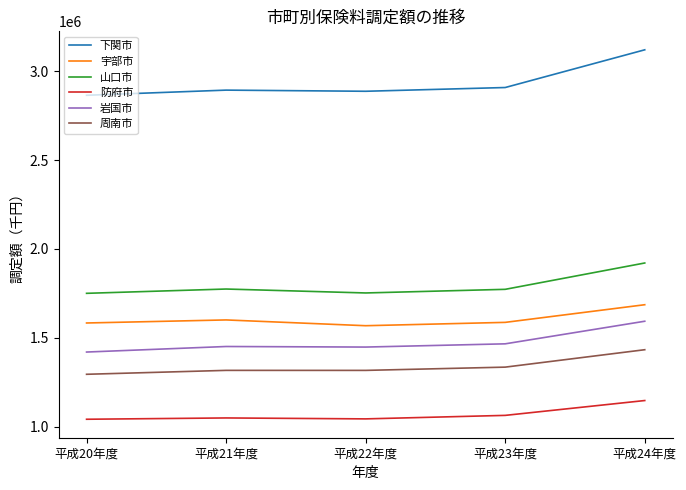

True or false: 防府市 and 岩国市 intersect in this chart.

False